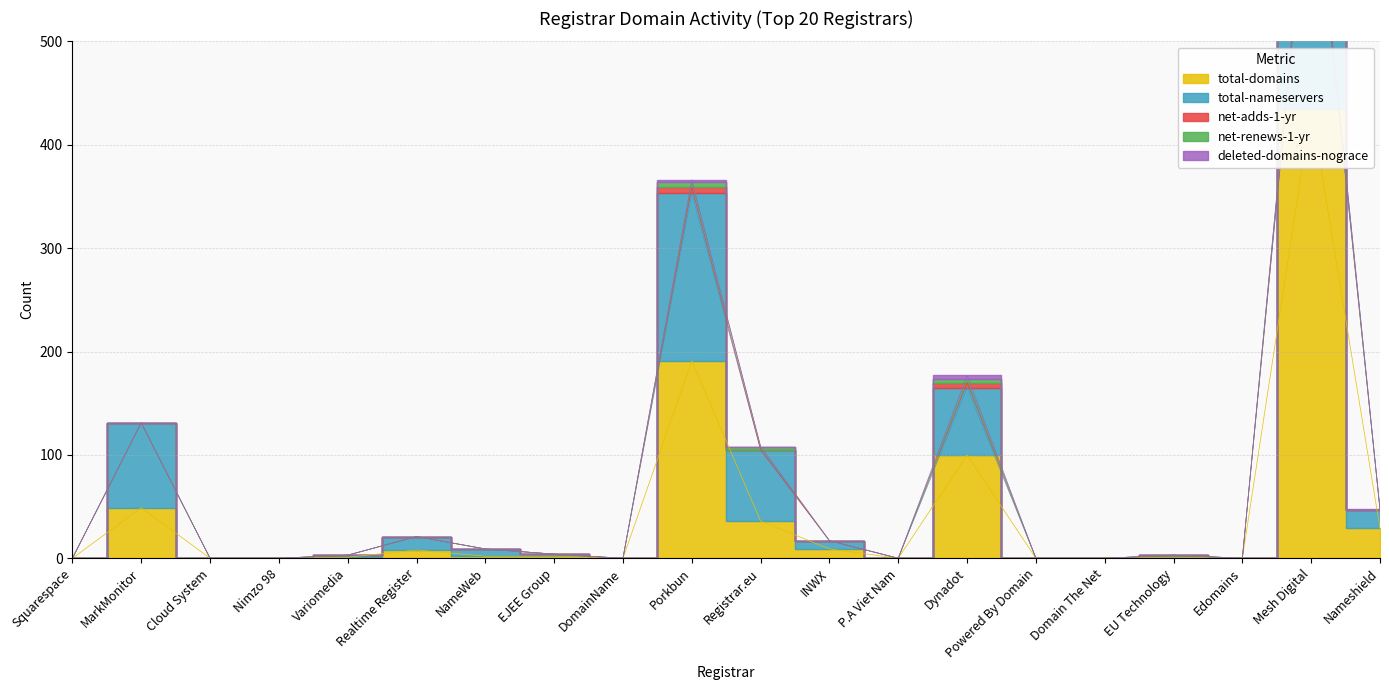

Rank the series by their maximum value, from lowest to highest.

deleted-domains-nograce, net-adds-1-yr, net-renews-1-yr, total-nameservers, total-domains